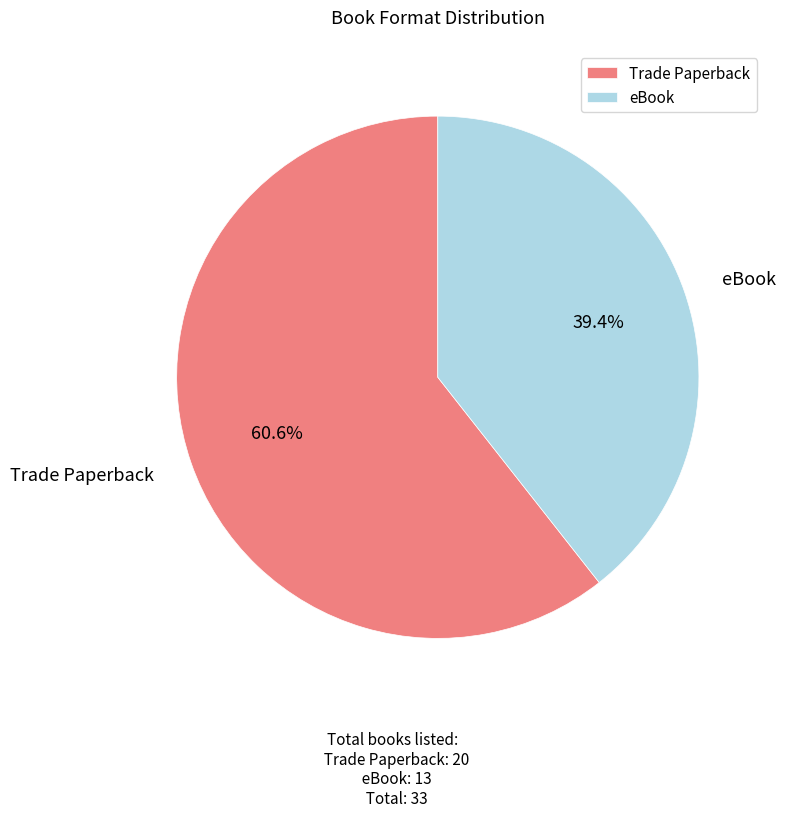

To the nearest percent, what is the average slice percentage?

50%